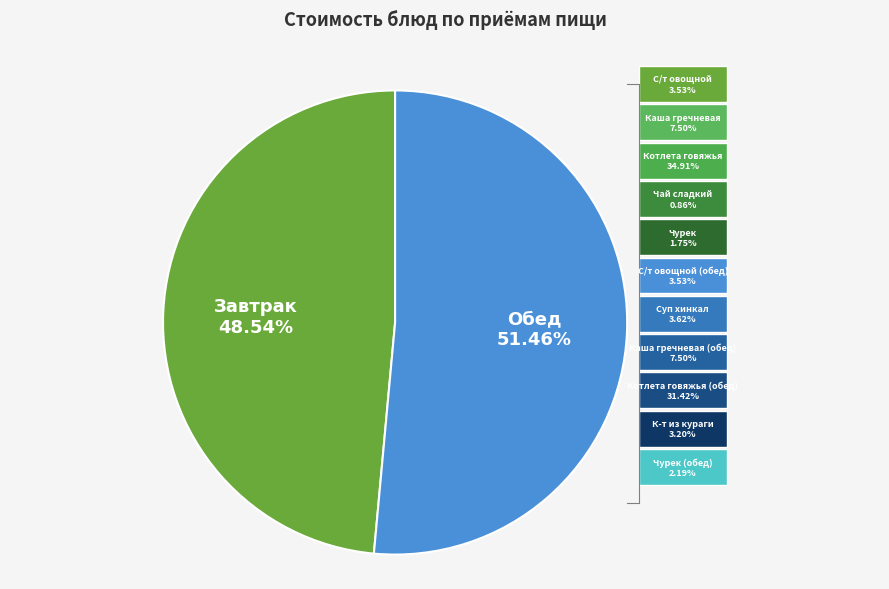

The Чурек (Обед) slice represents 2% of the pie. True or false?

True